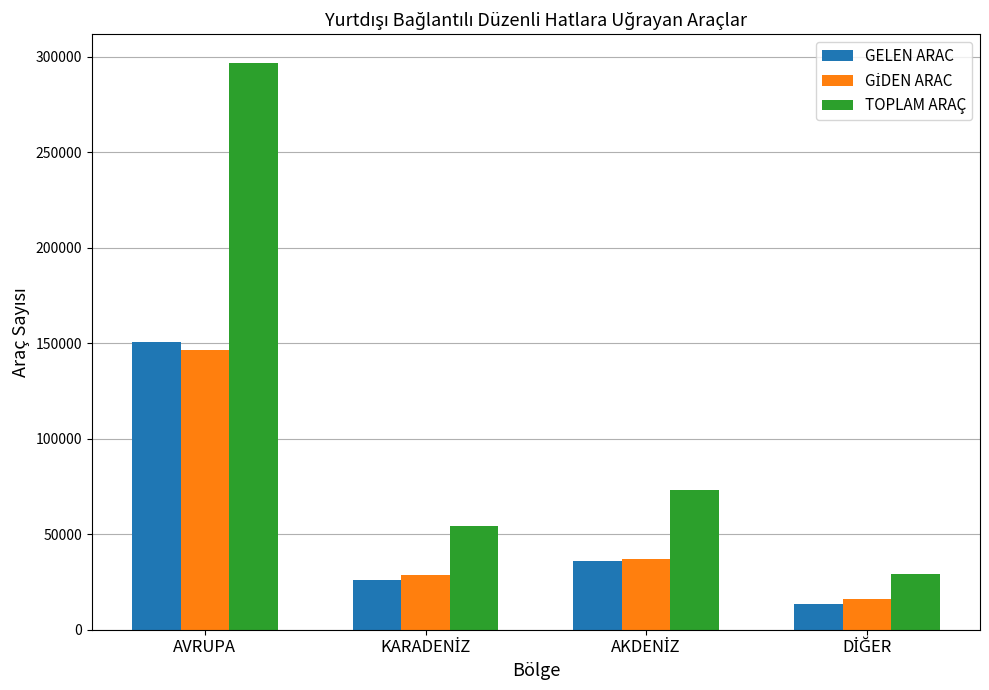

What is the difference between the second highest and minimum values in the GELEN ARAC series?

22576